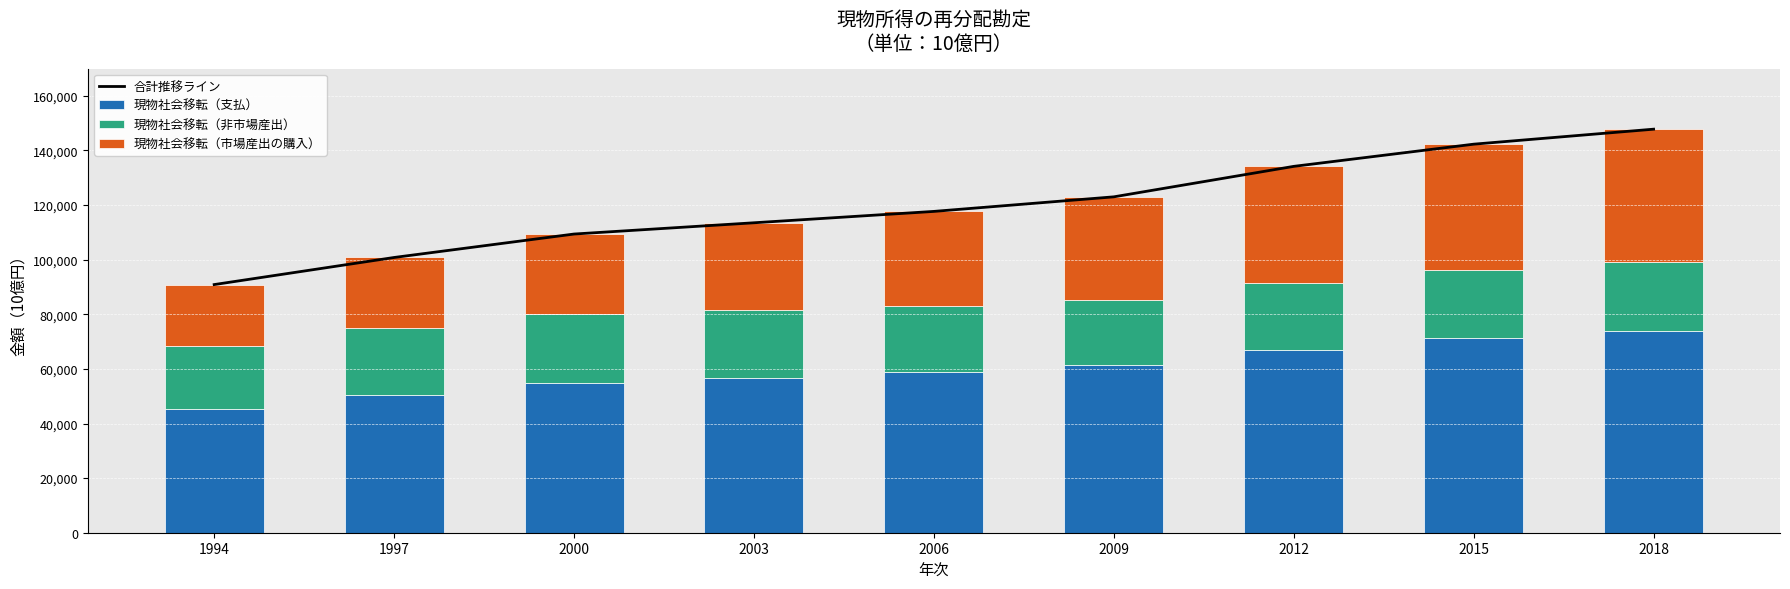

Reading left to right, extract all data points from this chart.

合計推移ライン: 90883.2	100807.4	109394.1	113517.5	117683.4	123018.0	134177.9	142304.7	147798.6
現物社会移転（支払）: 45441.6	50403.7	54697.1	56758.7	58841.7	61509.0	67088.9	71152.3	73899.3
現物社会移転（非市場産出）: 22801.8	24723.5	25301.5	24740.6	24353.4	23672.0	24479.6	25101.1	25401.1
現物社会移転（市場産出の購入）: 22639.8	25680.2	29395.5	32018.2	34488.3	37837.0	42609.4	46051.3	48498.2